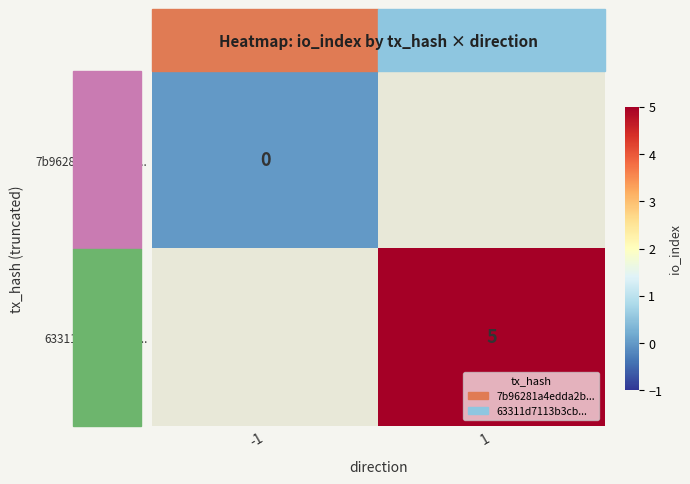

The value of 63311d7113b3cb... at 1 is 5. True or false?

True